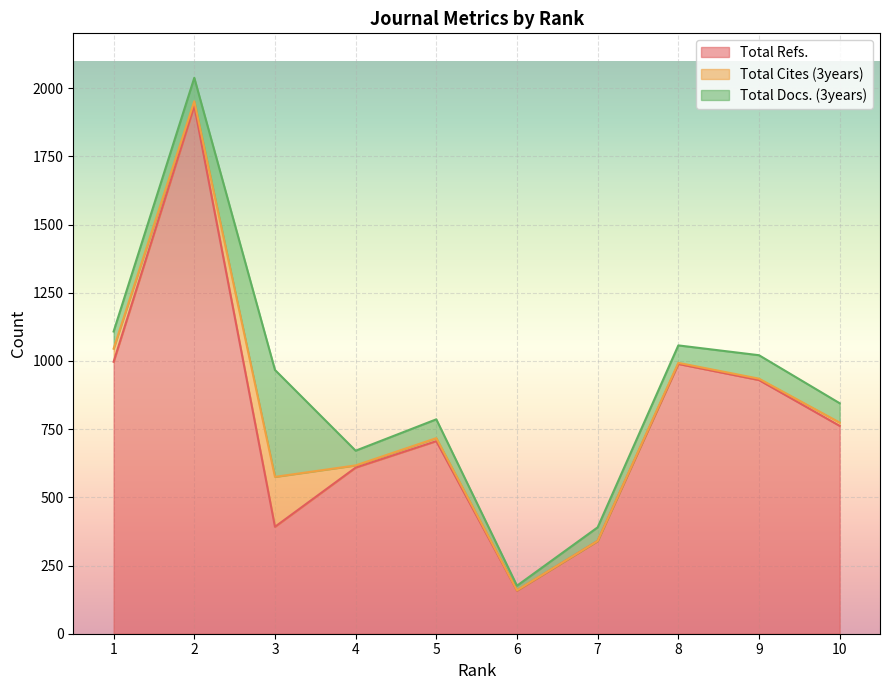

How many lines are shown in the chart?

3